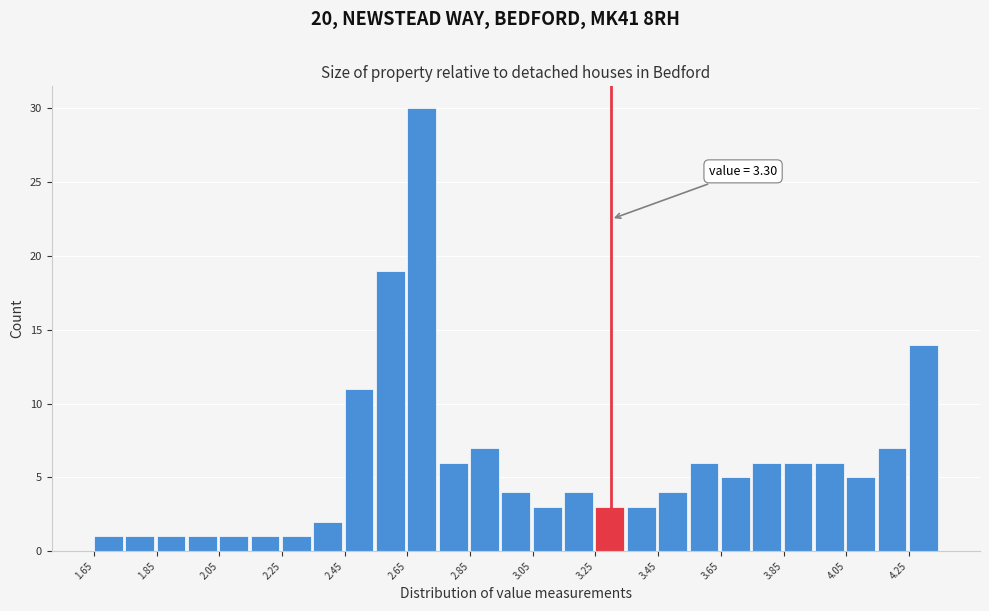

Which range on the x-axis has the tallest bar?

2.65 to 2.75